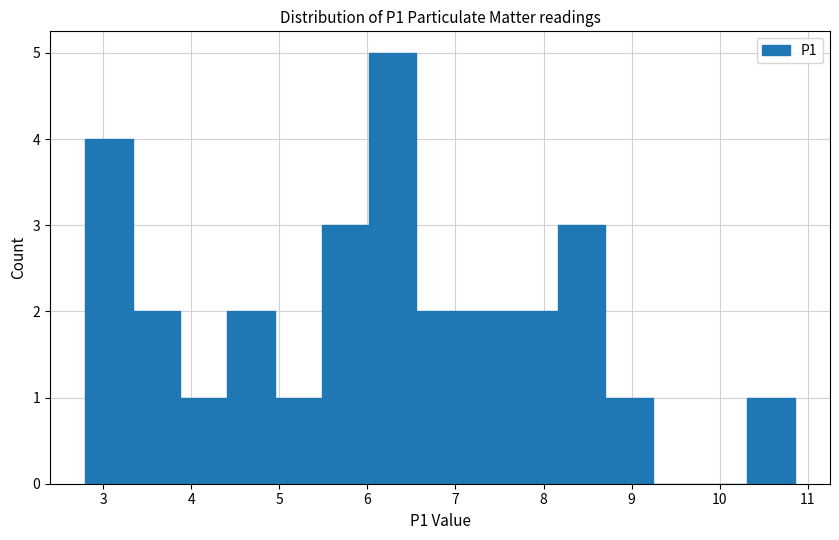

What is the height of the bar covering 7.6 to 8.2 on the x-axis? Neither the bar edges nor the heights are printed on the chart, so give them approximately, as read against the axes.

2